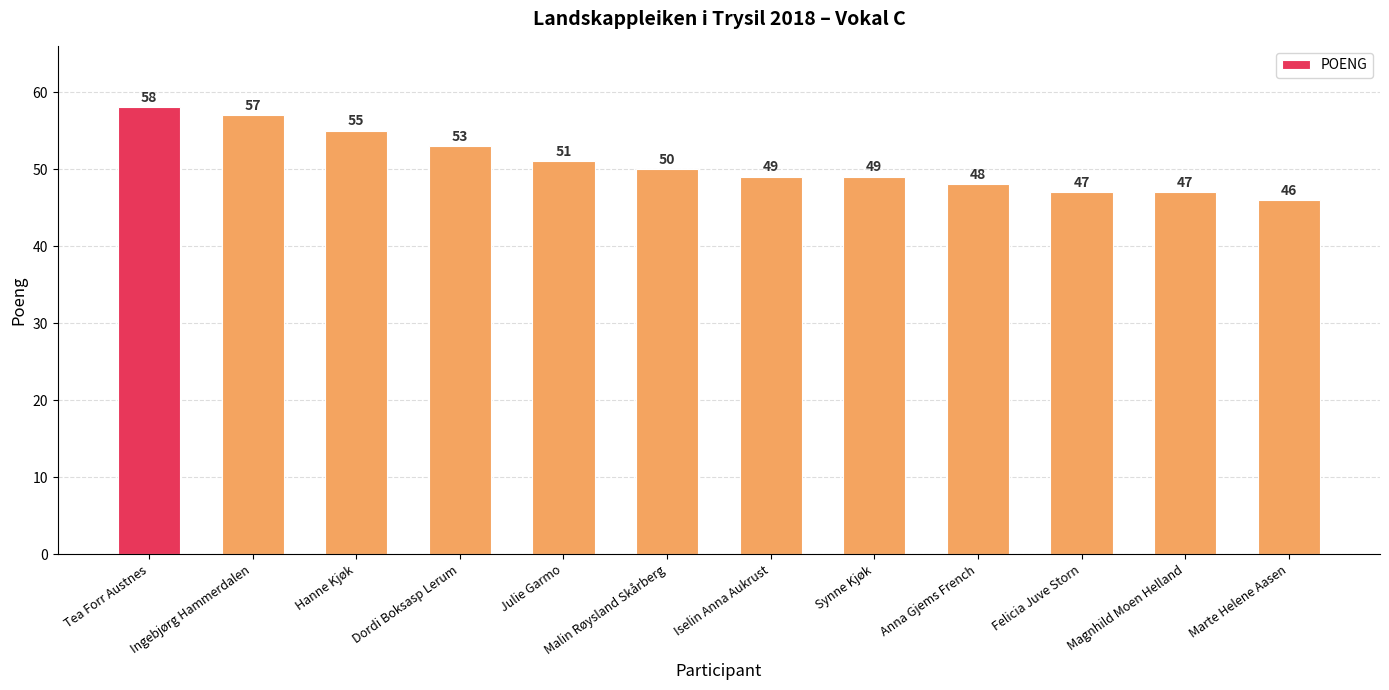

Are the bars horizontal?

No